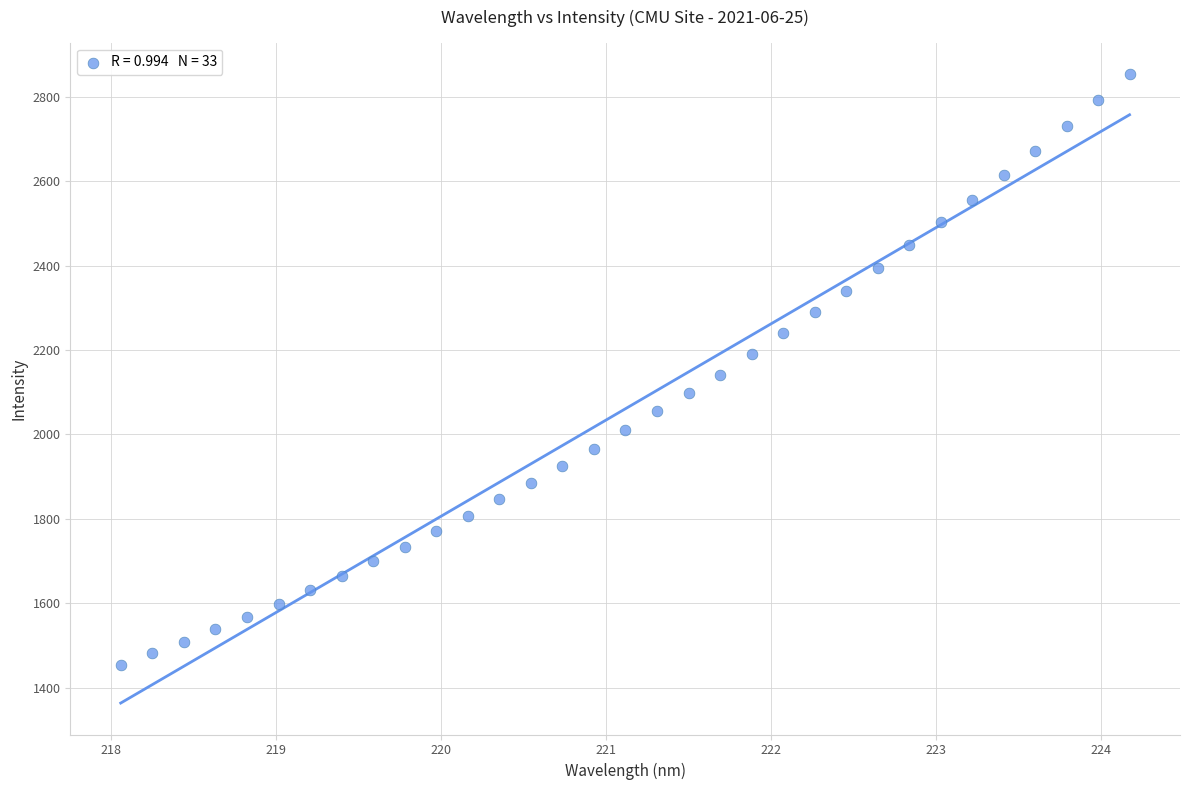

What is the range of Y values (max minus min)?

1400.1